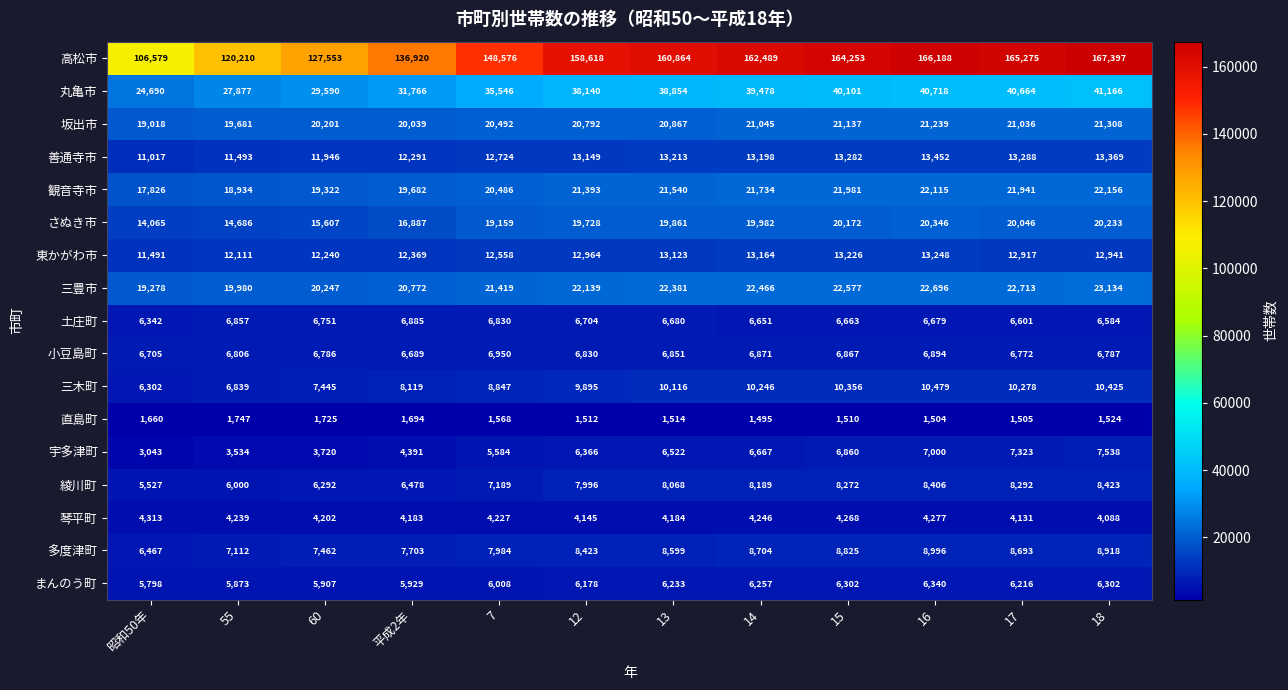

At 16, list the series in order from smallest to largest.

直島町, 琴平町, まんのう町, 土庄町, 小豆島町, 宇多津町, 綾川町, 多度津町, 三木町, 東かがわ市, 善通寺市, さぬき市, 坂出市, 観音寺市, 三豊市, 丸亀市, 高松市